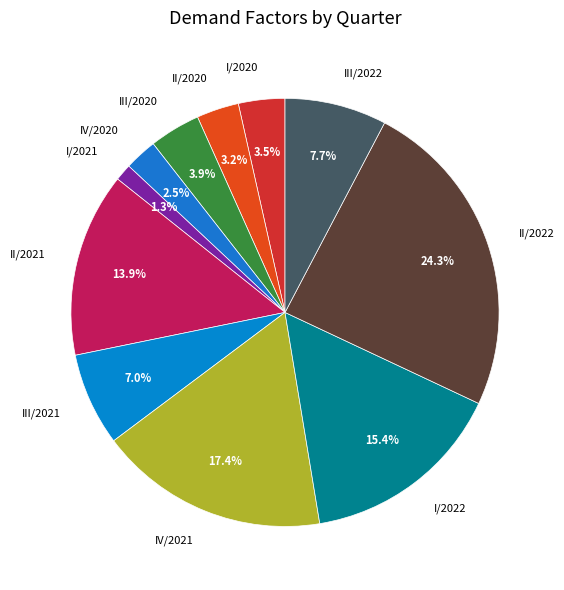

To the nearest percent, what portion does II/2020 represent?

3%